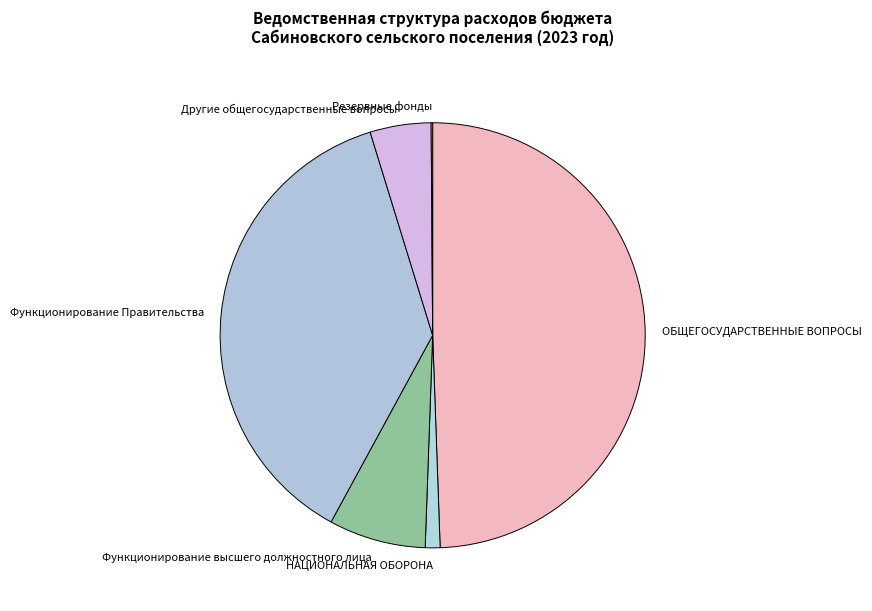

The Функционирование Правительства slice represents 48% of the pie. True or false?

False